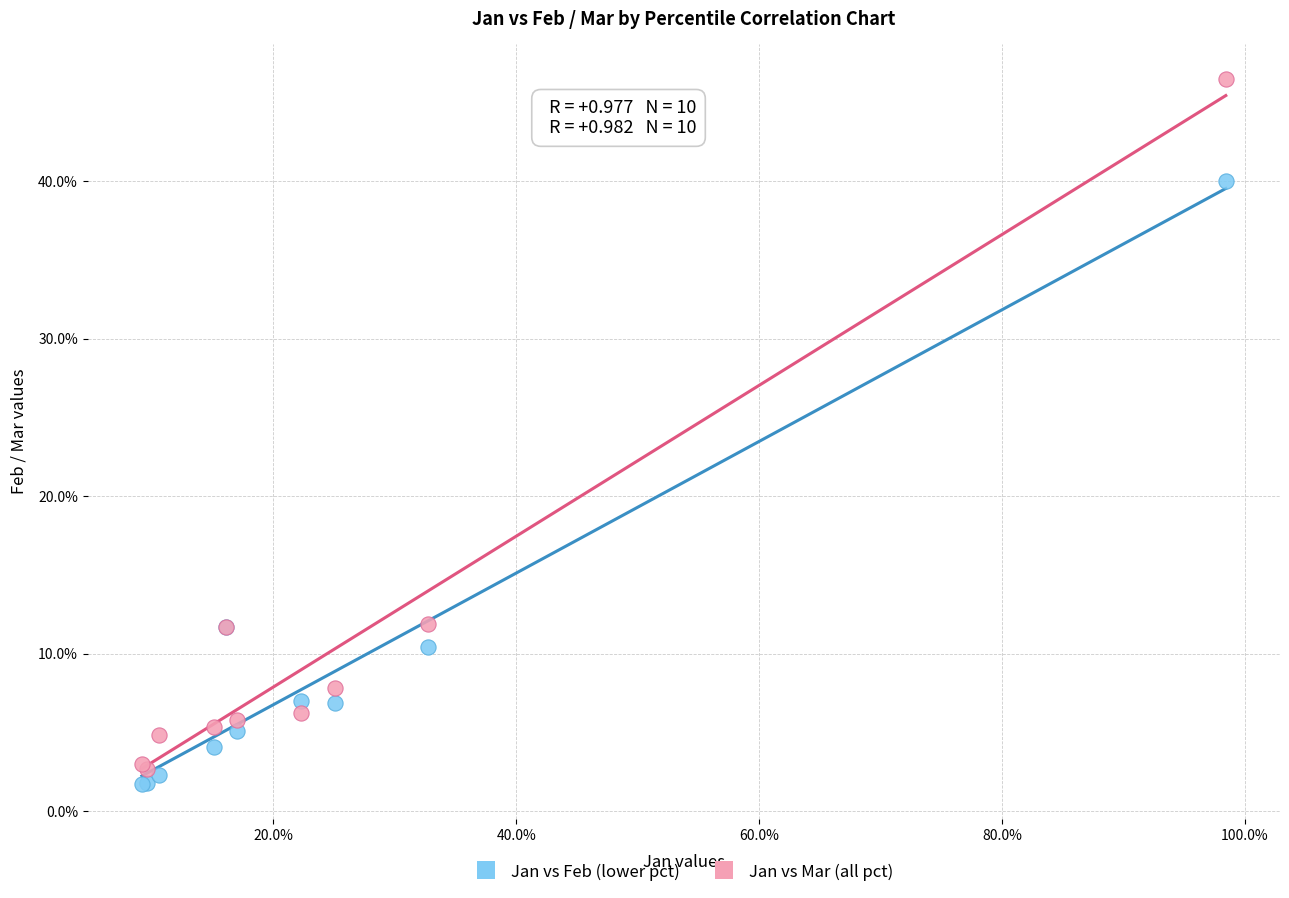

Which series reaches the minimum Y coordinate?

Jan vs Feb (lower pct)